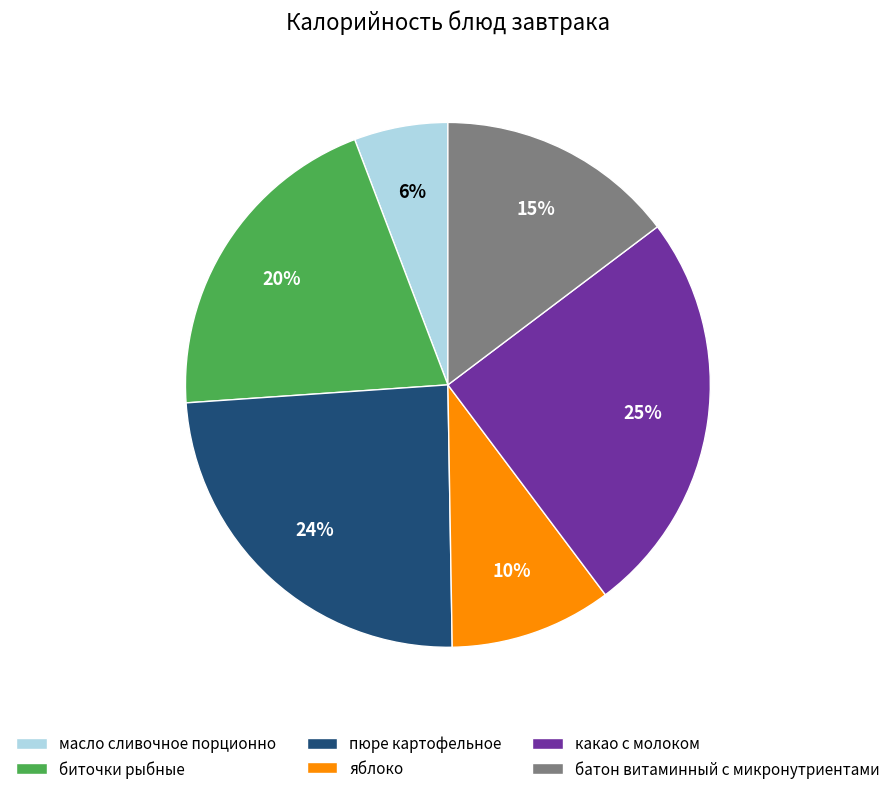

To the nearest percent, what is the average slice percentage?

17%